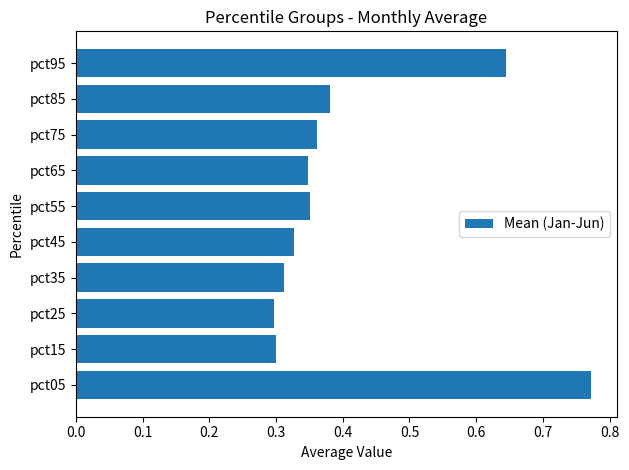

Which has a higher value, pct35 or pct95?

pct95